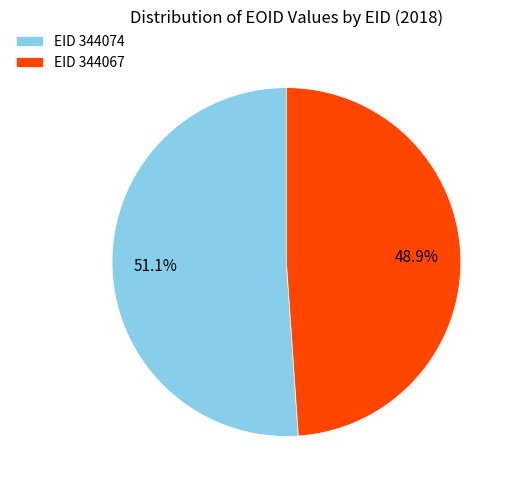

Combined, what portion of the pie is EID 344067 and EID 344074?

100.0%